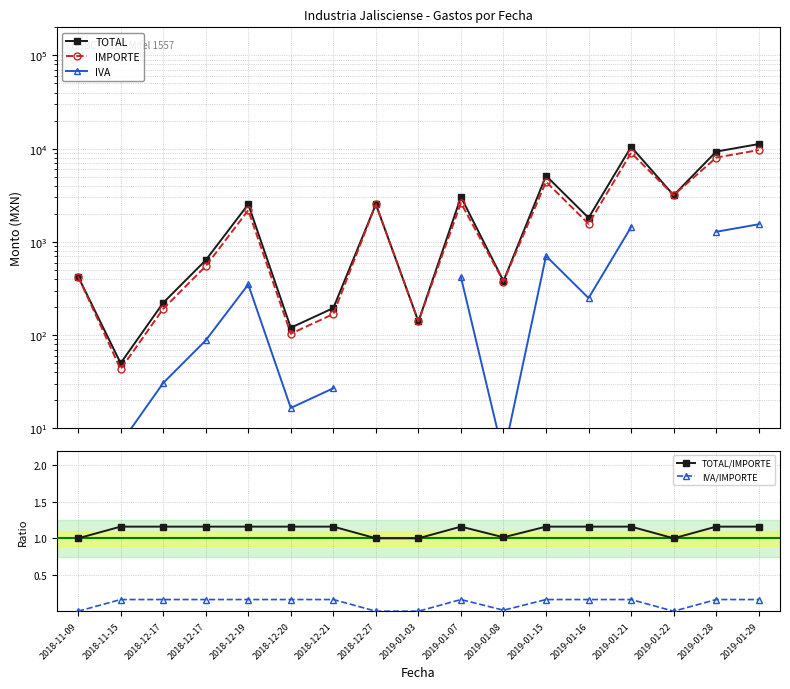

What are all the series names shown in the legend?

TOTAL, IMPORTE, IVA, TOTAL/IMPORTE, IVA/IMPORTE